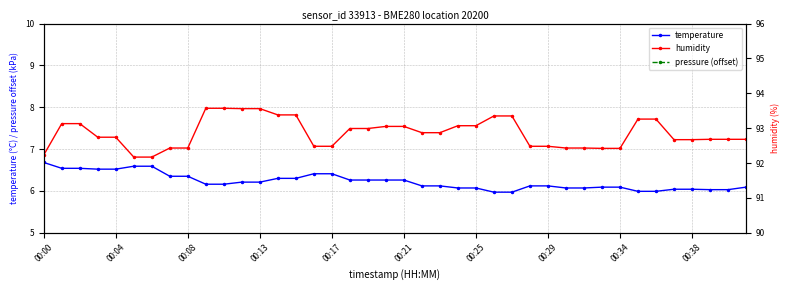

The value of temperature at 26 is 1.6. True or false?

False